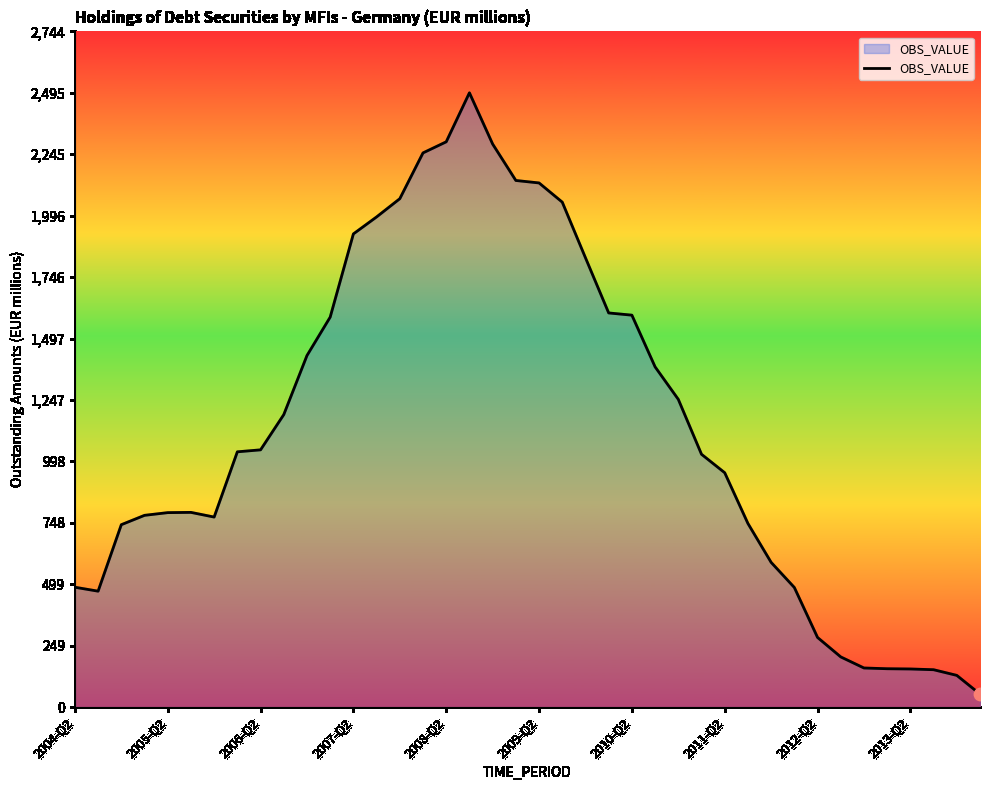

What is the maximum value shown in the chart?

2495